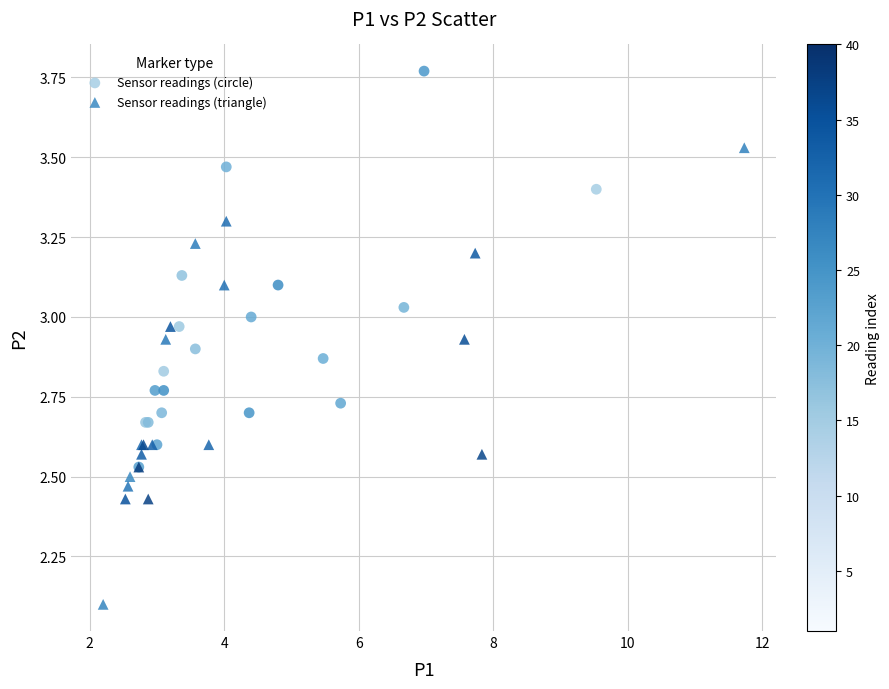

Which series has the widest spread of Y values?

Sensor readings (triangle)